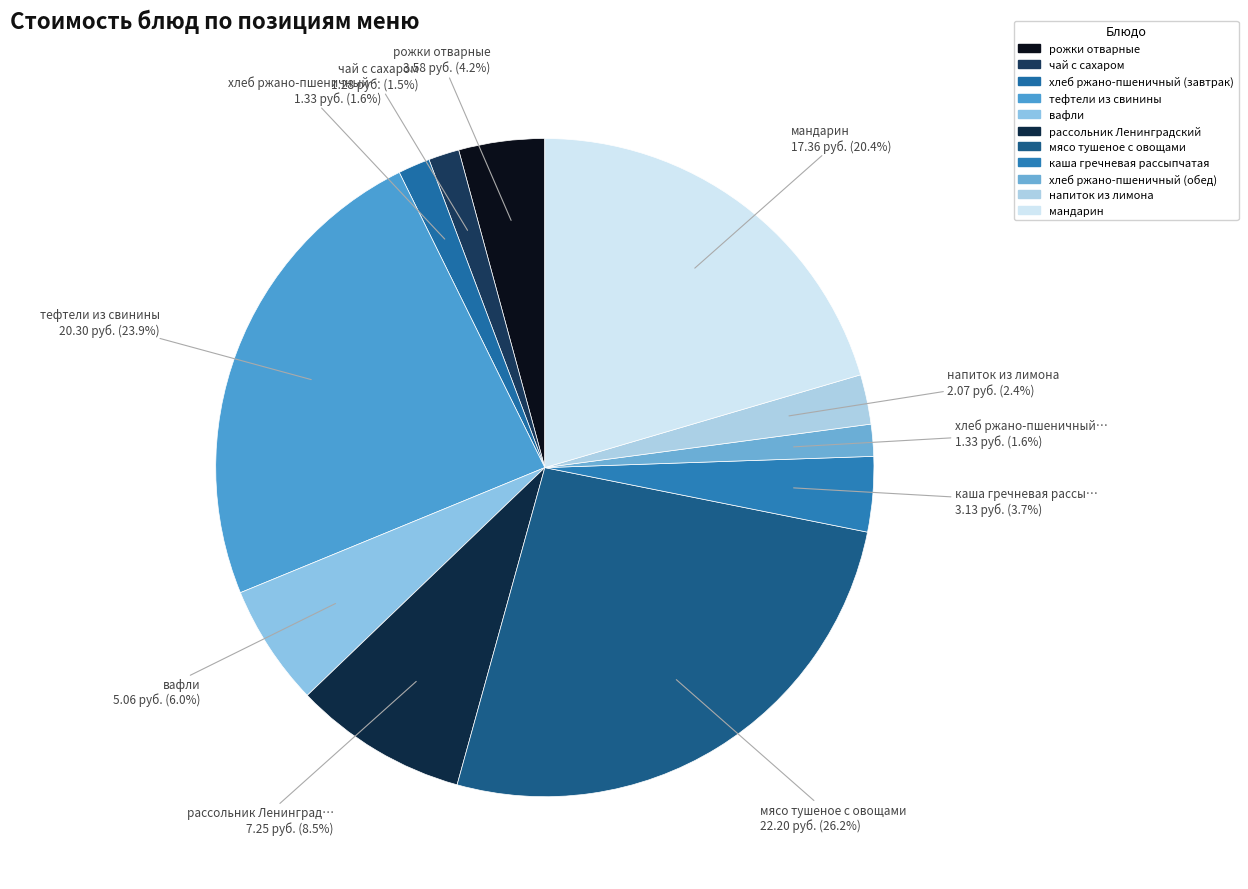

Which category has the smallest portion of the pie?

чай с сахаром